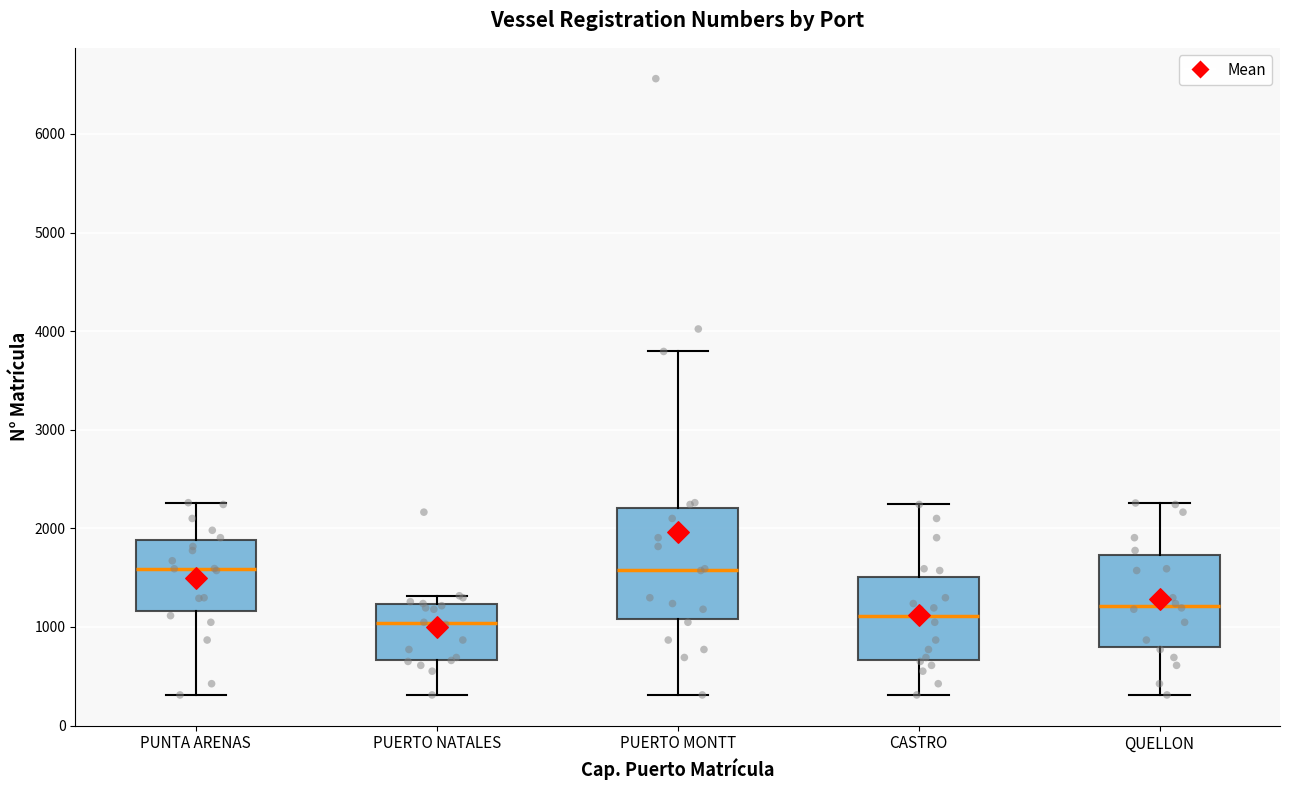

Where does the lower whisker of the box for PUERTO NATALES end on the y-axis? The values are not printed on the chart, so give them approximately, as read against the axis.

300